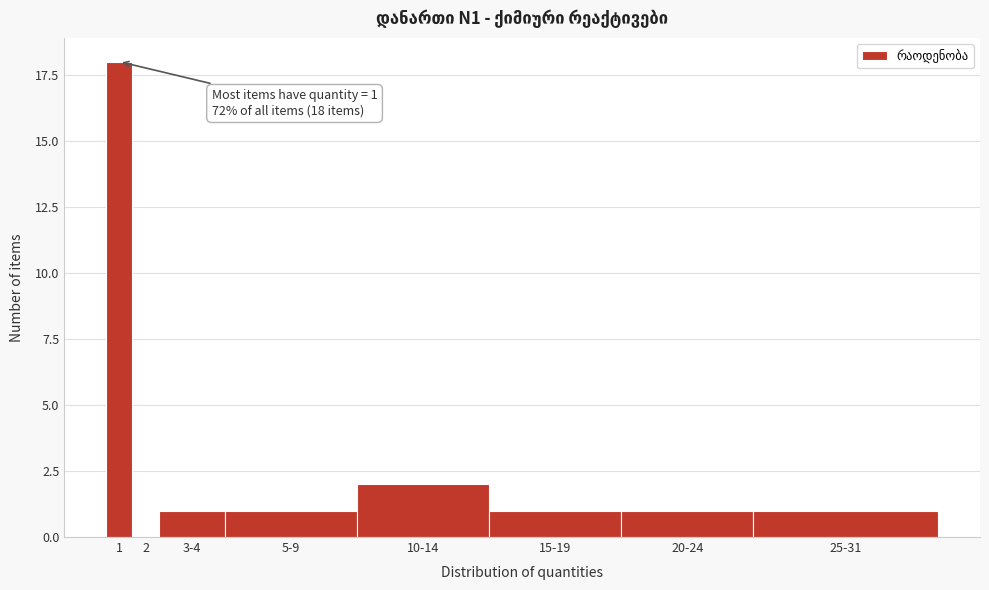

Reading left to right, what are all the values shown in this chart?

1=18	2=0	3-4=1	5-9=1	10-14=2	15-19=1	20-24=1	25-31=1